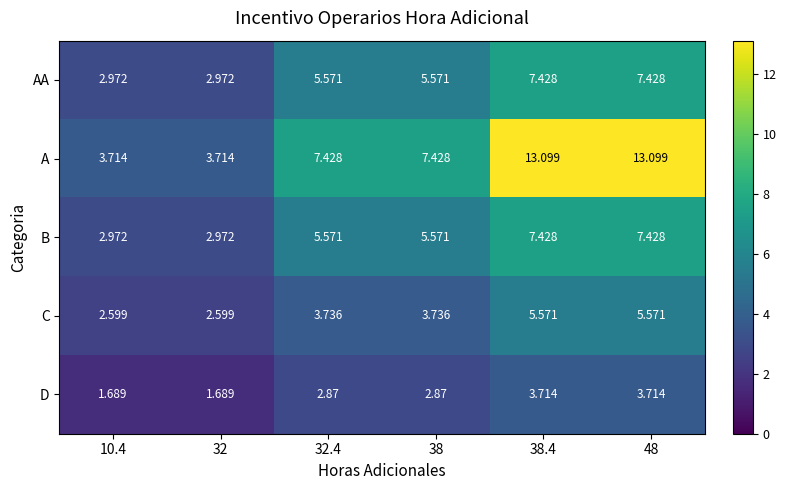

Which series has the largest range (max minus min)?

A